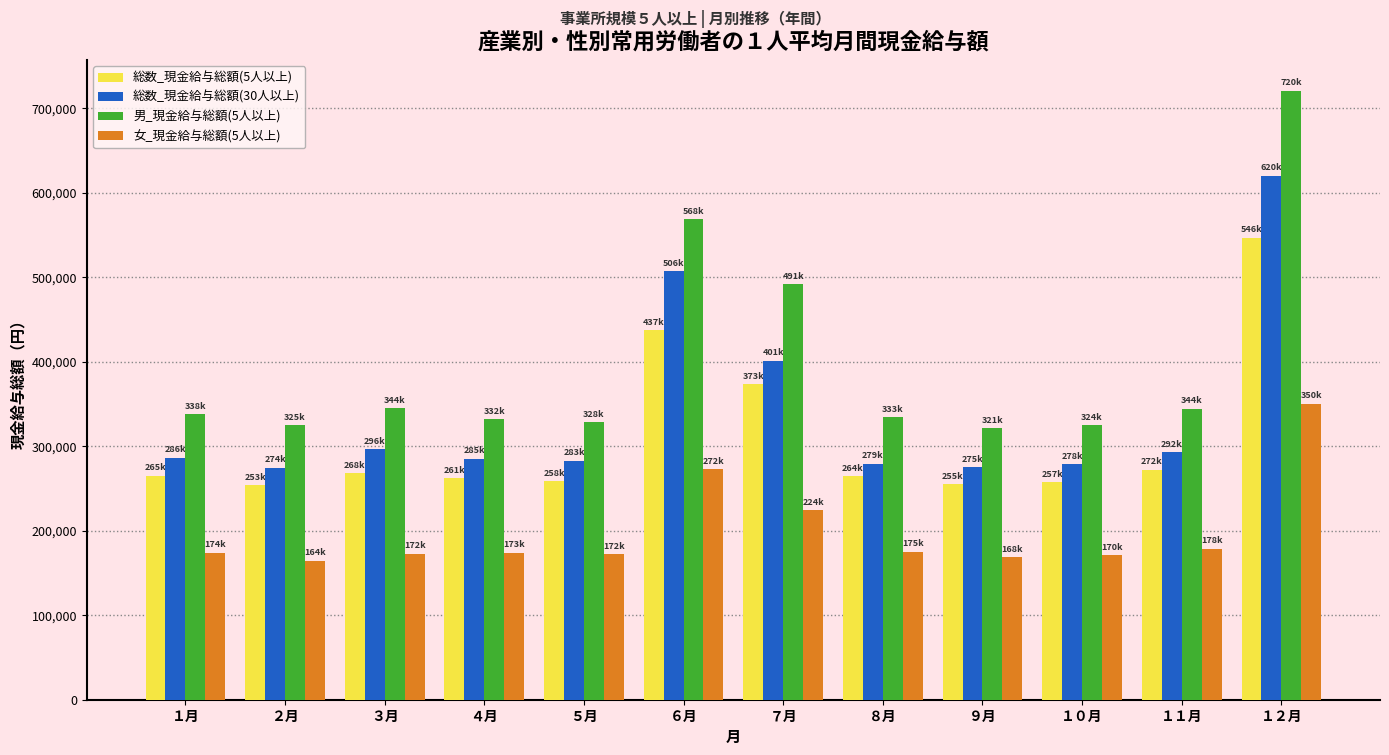

What is the label of the 11th bar from the left?

１１月